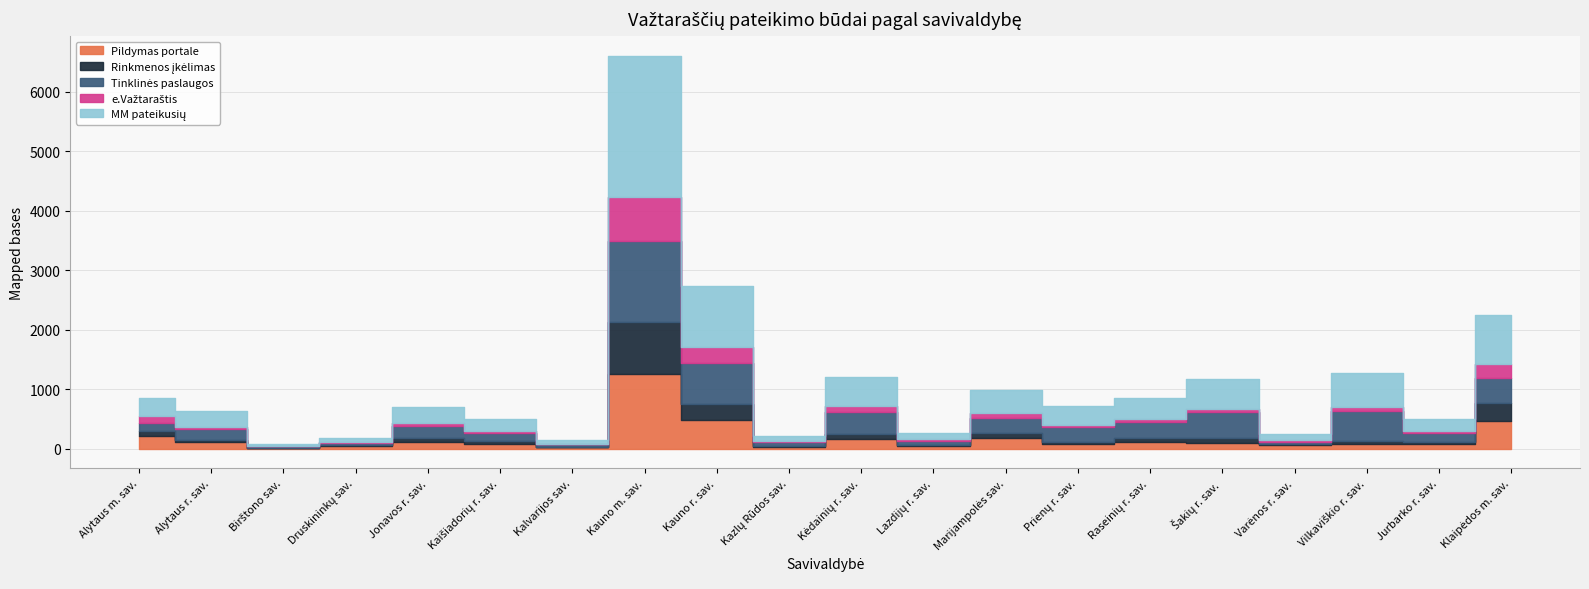

Count the number of data series in this chart.

5